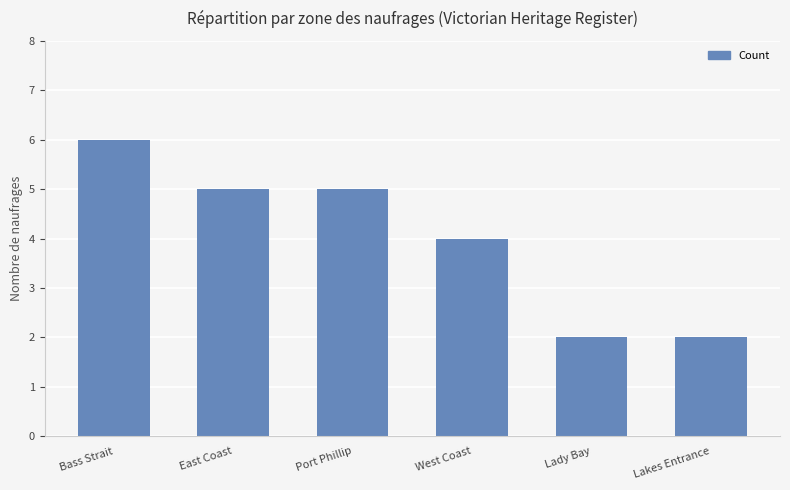

Reading right to left, transcribe all the data shown in this chart.

Lakes Entrance=2	Lady Bay=2	West Coast=4	Port Phillip=5	East Coast=5	Bass Strait=6